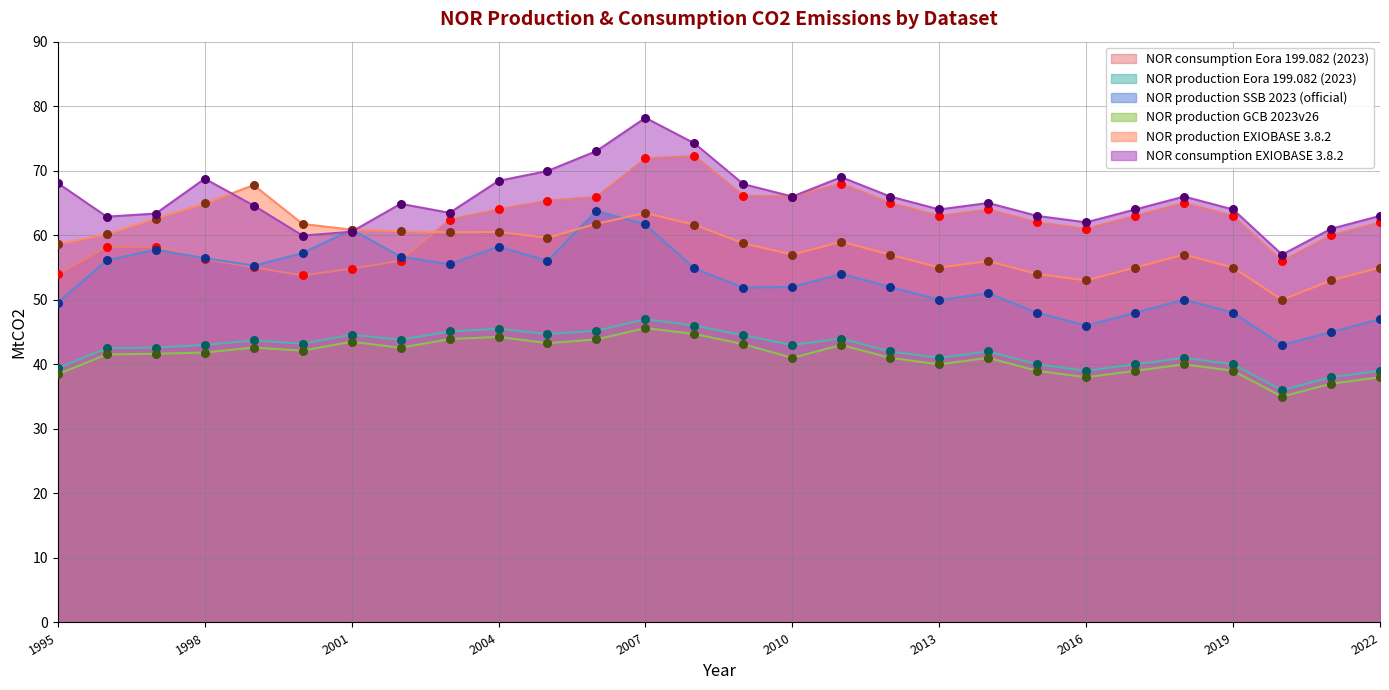

What is the total value across all series at 2003?

330.9